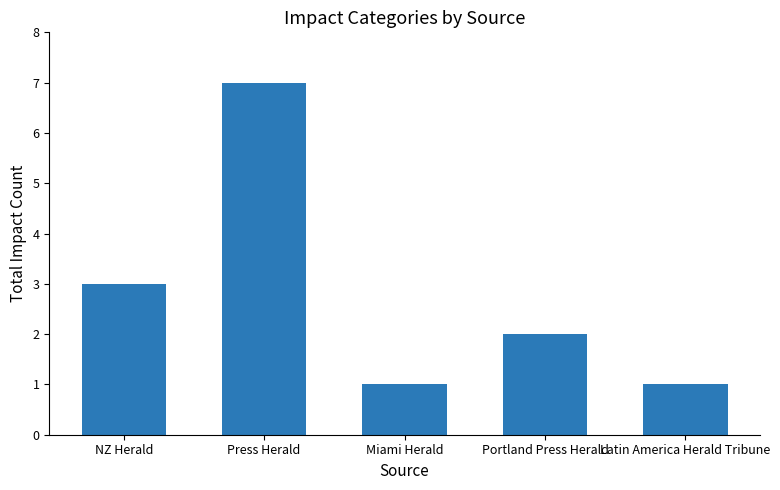

What is the label of the 4th bar from the left?

Portland Press Herald